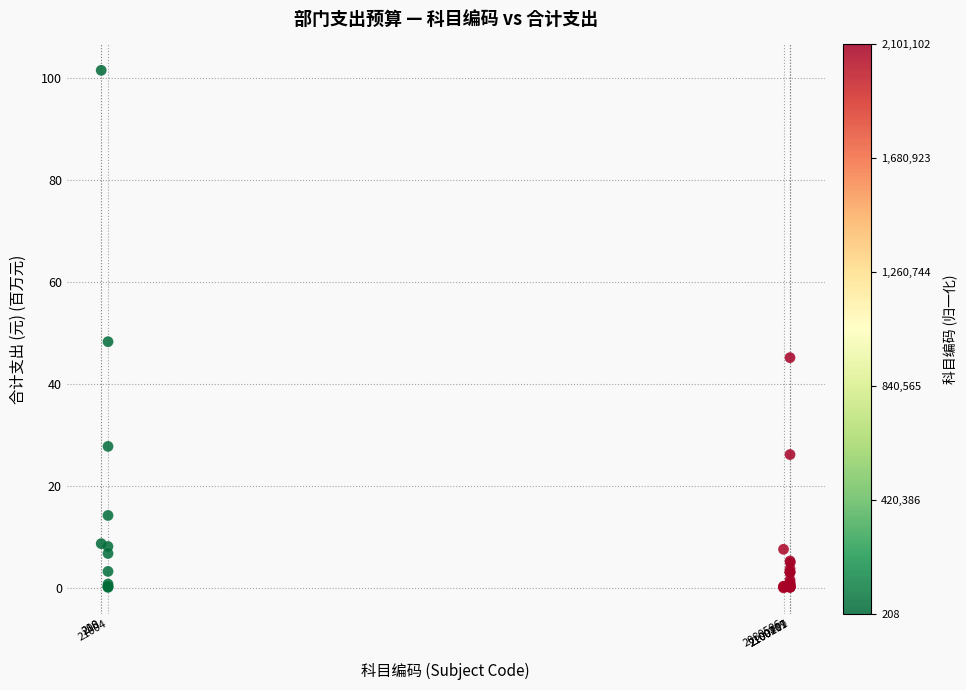

What Y value in the scatter plot is closest to 50?

48.3